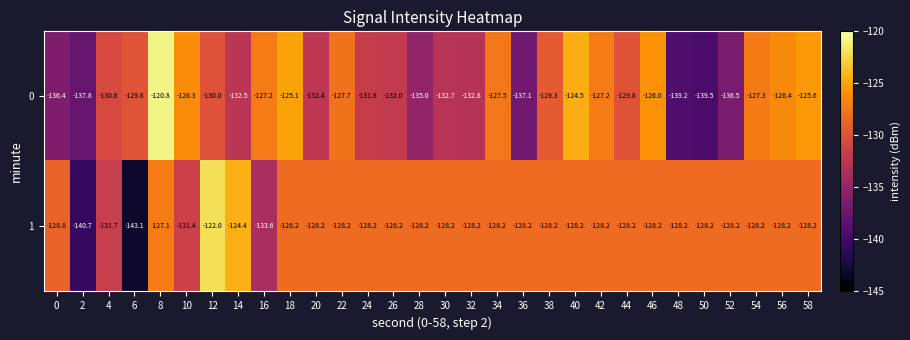

What is the average value of the 0 series?

-130.6